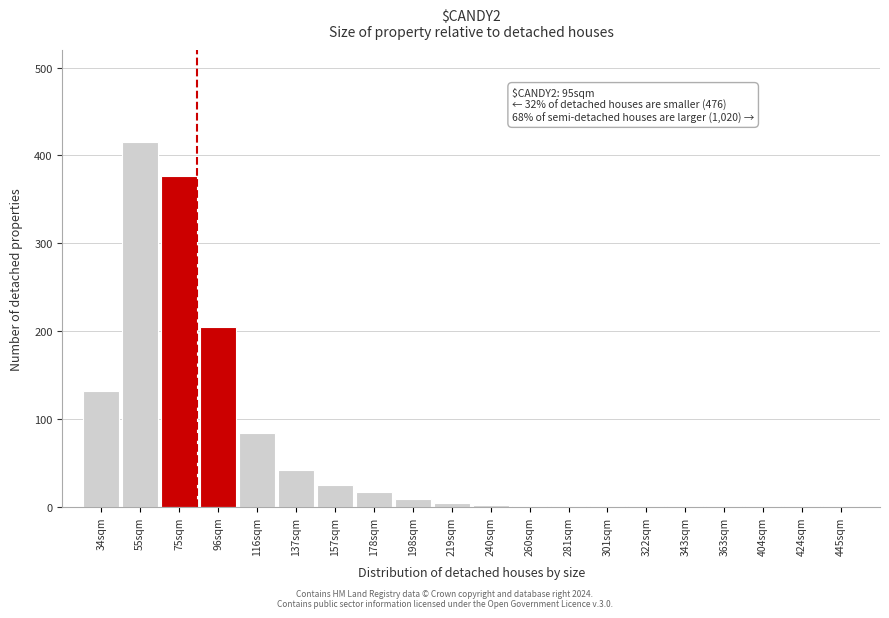

Which category has the highest value across all series?

55sqm